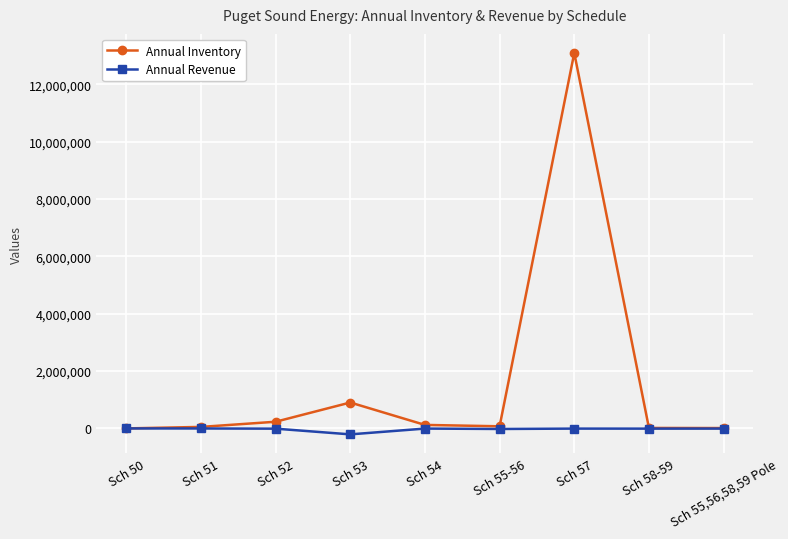

Which category has the highest value across all series?

Sch 57